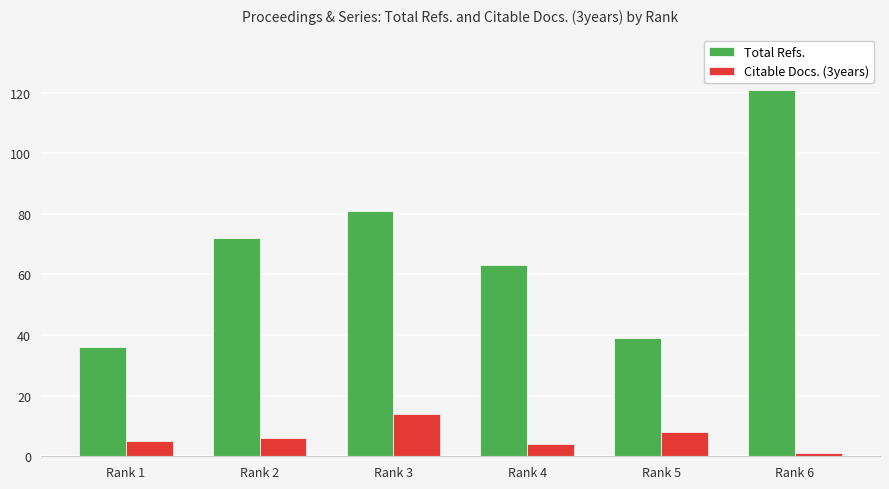

Which series has the largest total across all categories?

Total Refs.